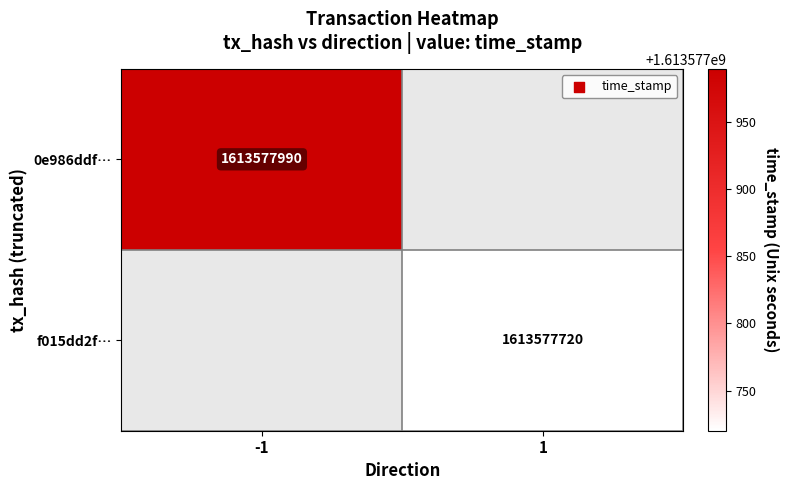

Rank the series by their maximum value, from lowest to highest.

f015dd2f4aa4aeacc1e4789ed558c2dea221e72, 0e986ddf24e44cf8bc6d358220f35926a17107c